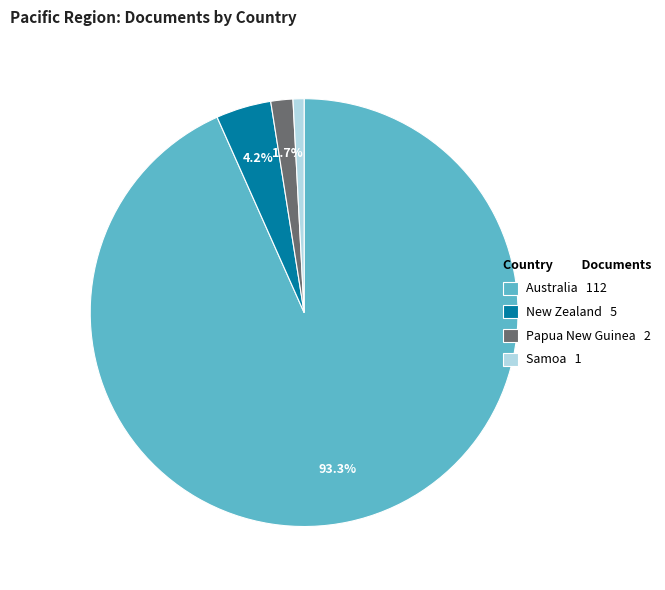

What percentage is NOT represented by Papua New Guinea?

98.3%